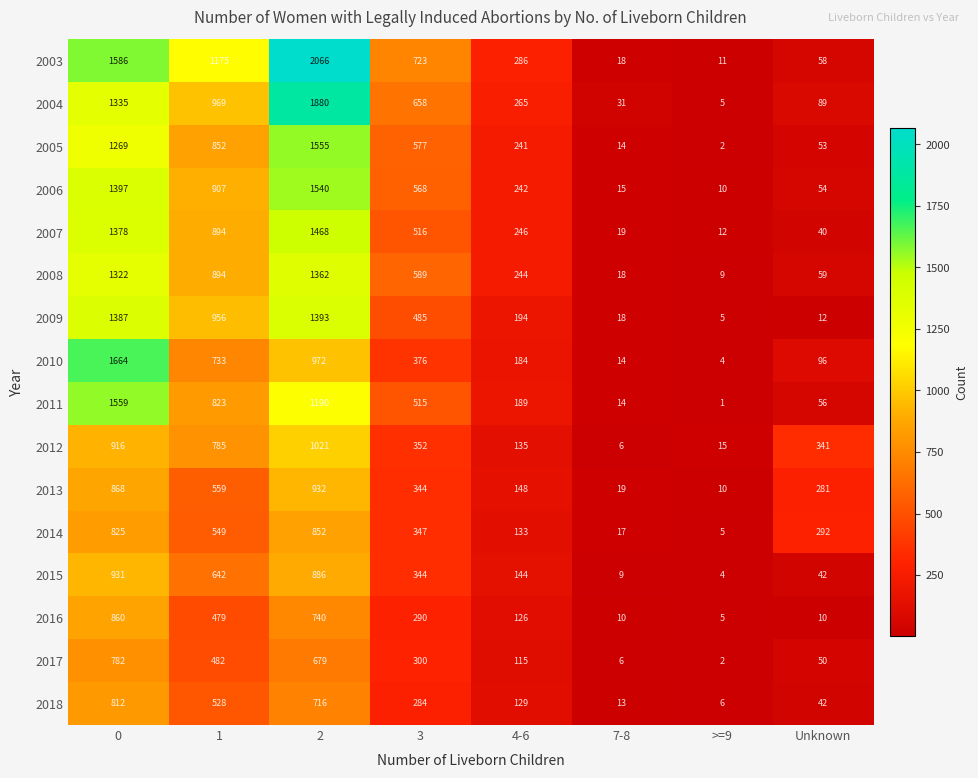

What value does the 2010 series have at 0, to the nearest 50?

1650